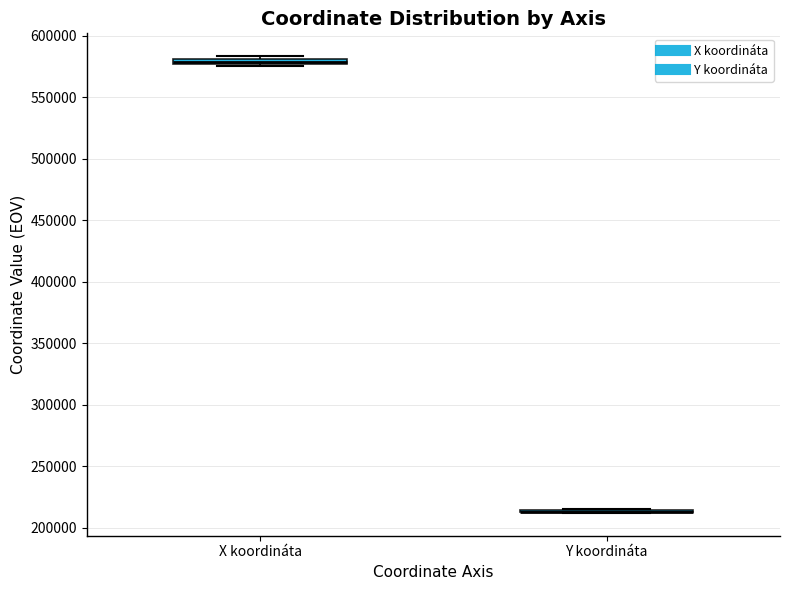

Where is the lower edge of the box for X koordináta on the y-axis? The values are not printed on the chart, so give them approximately, as read against the axis.

575000